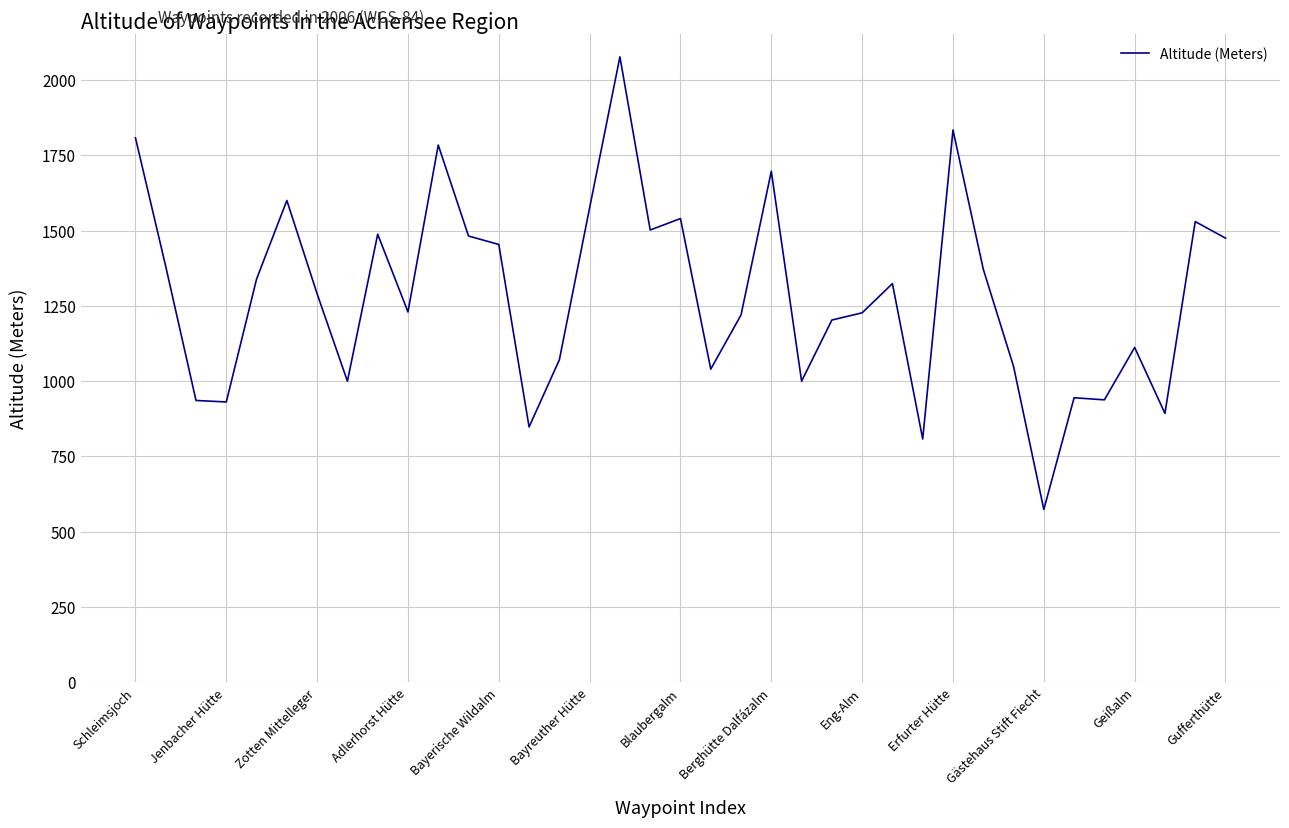

Does the chart have visible grid lines?

Yes